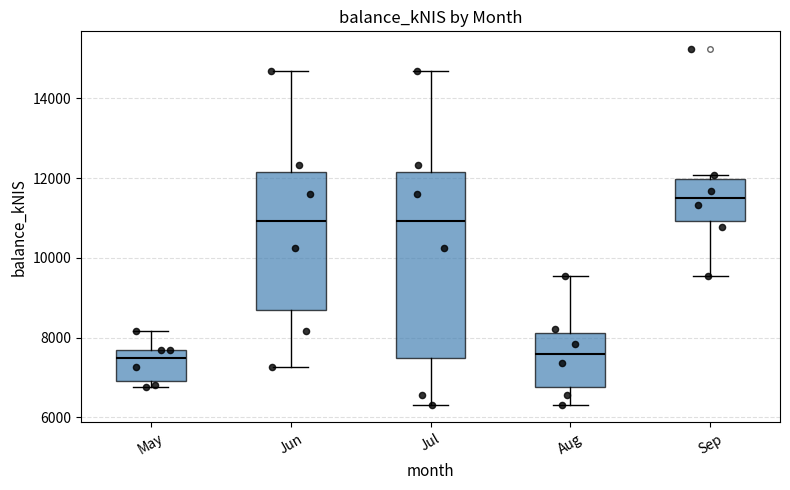

Where is the lower edge of the box for Jun on the y-axis? The values are not printed on the chart, so give them approximately, as read against the axis.

8600